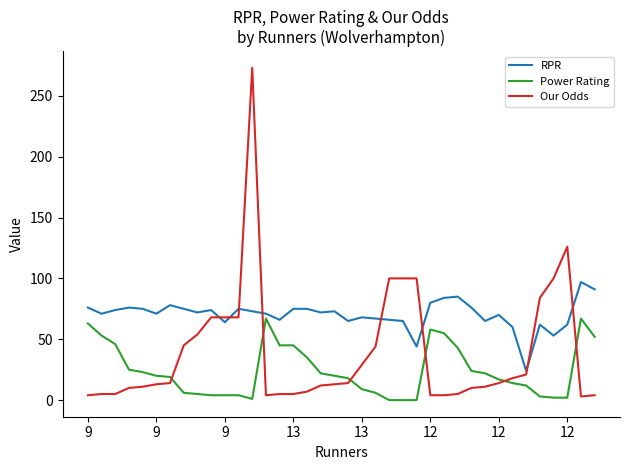

List the series in order of their overall mean, highest first.

RPR, Our Odds, Power Rating